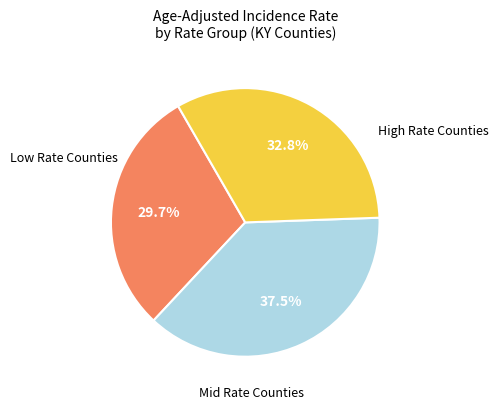

Is there any slice that represents more than half of the pie?

No